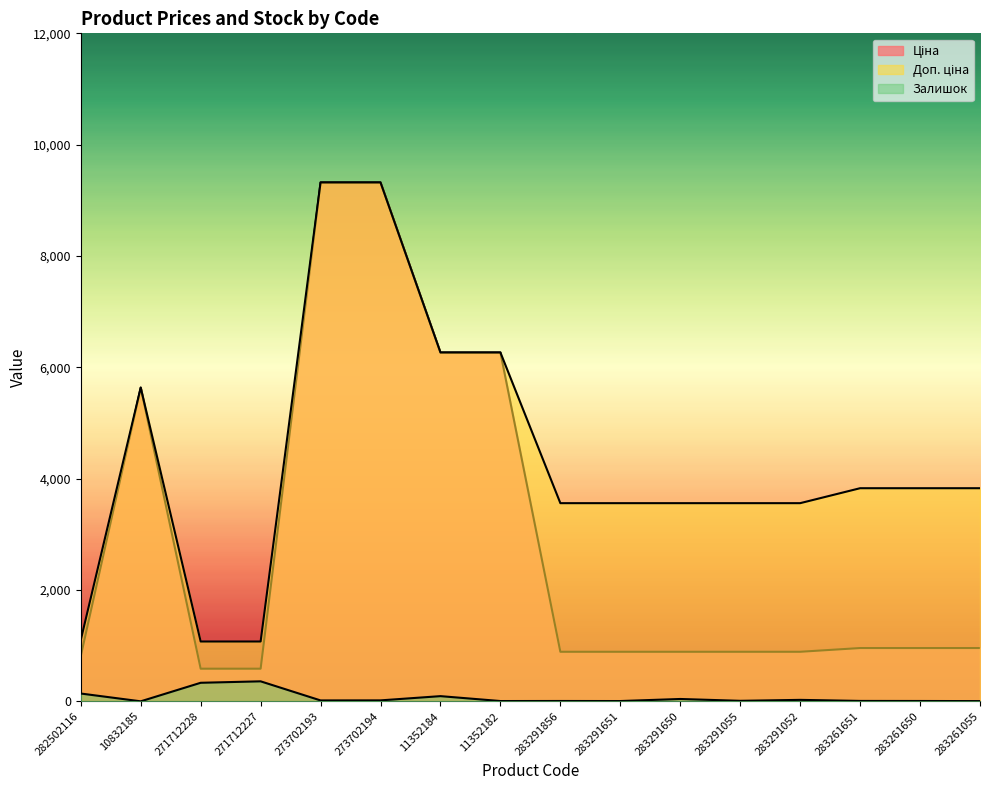

Reading left to right, extract all data points from this chart.

Ціна: 282502116=813.0	10832185=5636.0	271712228=586.0	271712227=586.0	273702193=9321.4	273702194=9321.4	11352184=6266.7	11352182=6266.7	283291856=889.9	283291651=889.9	283291650=889.9	283291055=889.9	283291052=889.9	283261651=957.1	283261650=957.1	283261055=957.1
Доп. ціна: 282502116=1101.8	10832185=5636.0	271712228=1074.5	271712227=1074.5	273702193=9321.4	273702194=9321.4	11352184=6266.7	11352182=6266.7	283291856=3559.7	283291651=3559.7	283291650=3559.7	283291055=3559.7	283291052=3559.7	283261651=3828.4	283261650=3828.4	283261055=3828.4
Залишок: 282502116=140.0	10832185=0.0	271712228=333.0	271712227=359.0	273702193=16.0	273702194=17.0	11352184=93.0	11352182=5.0	283291856=6.0	283291651=5.0	283291650=42.0	283291055=9.0	283291052=26.0	283261651=7.0	283261650=6.0	283261055=4.0